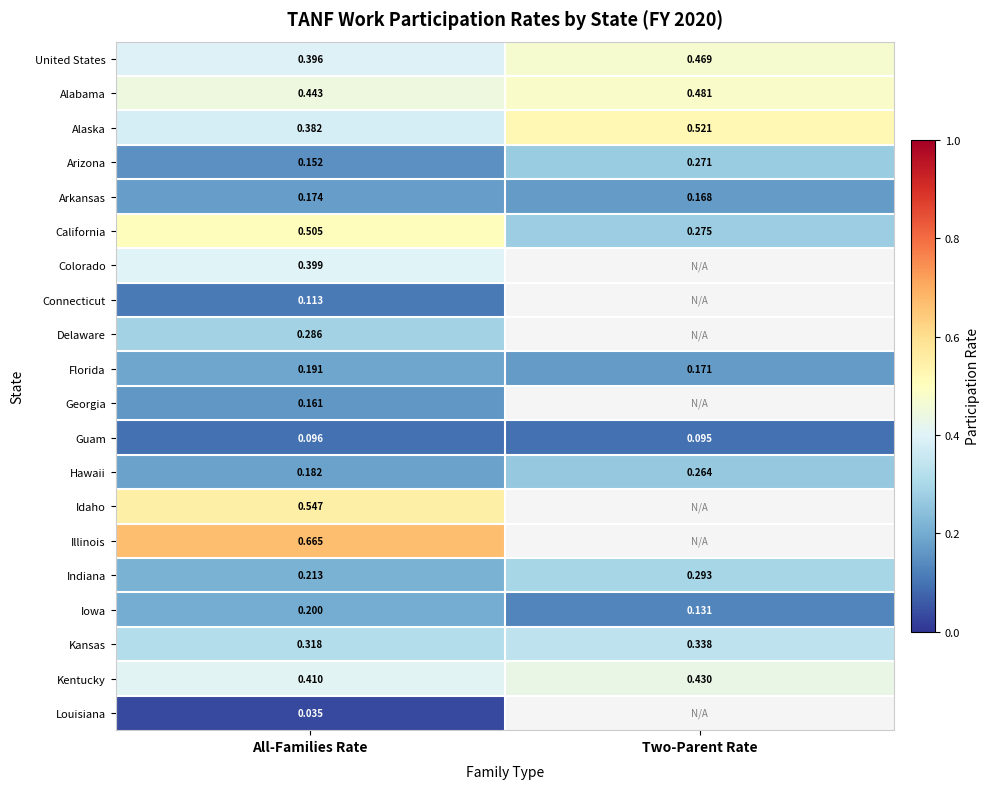

At All-Families Rate, list the series in order from smallest to largest.

Louisiana, Guam, Connecticut, Arizona, Georgia, Arkansas, Hawaii, Florida, Iowa, Indiana, Delaware, Kansas, Alaska, United States, Colorado, Kentucky, Alabama, California, Idaho, Illinois